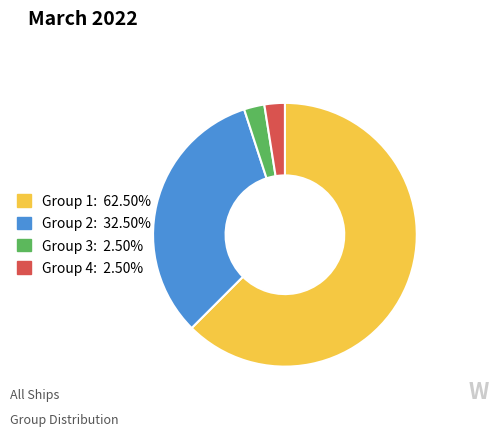

Do Group 1: 62.50% and Group 3: 2.50% together represent more than half of the pie?

Yes